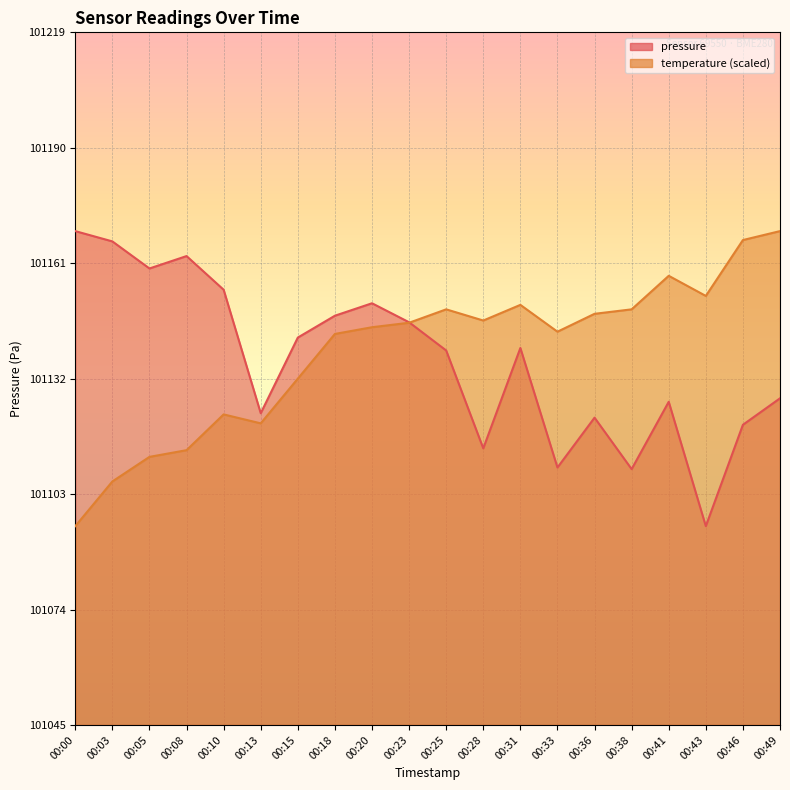

True or false: pressure has more than 0 interior local peaks.

True